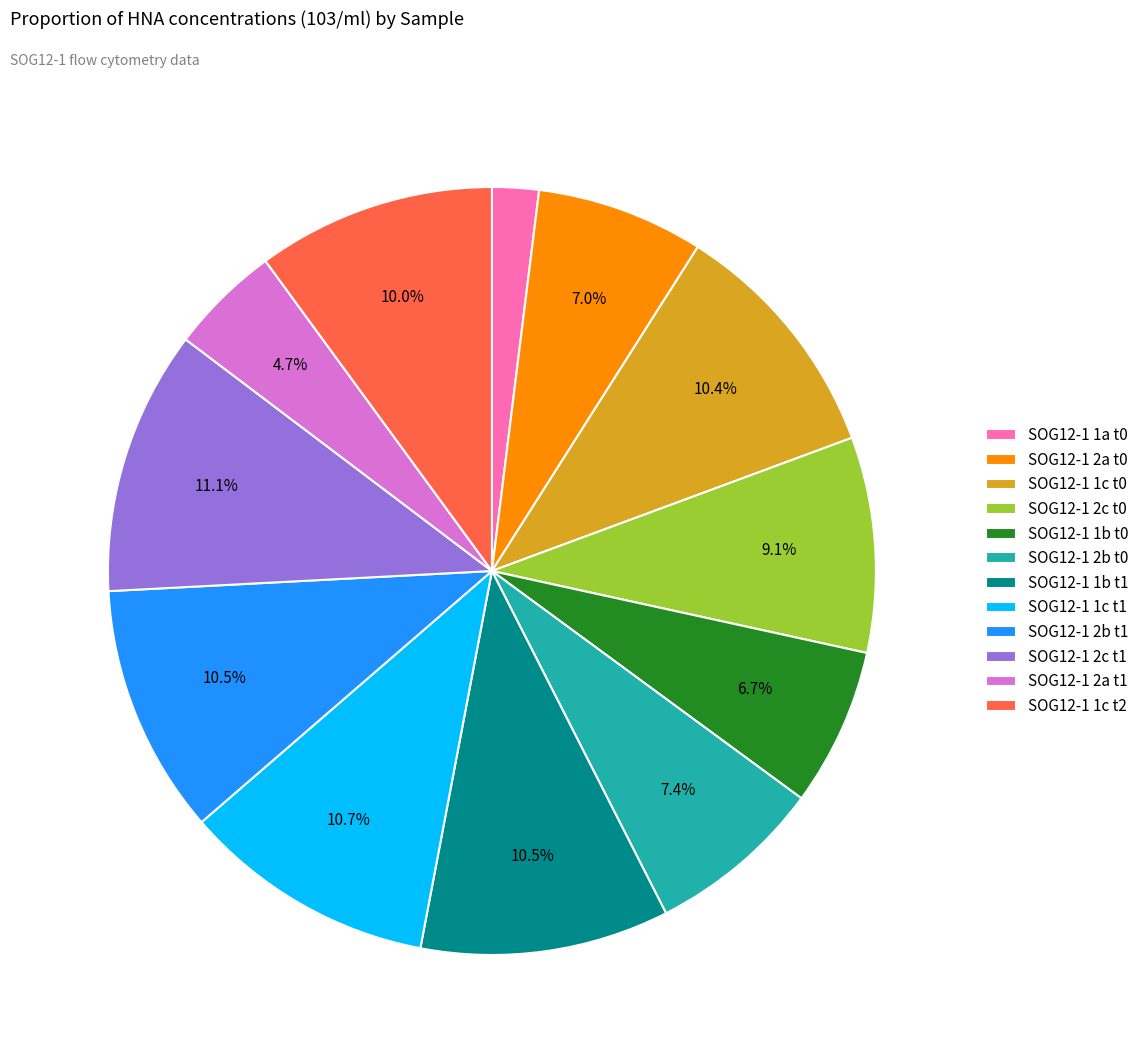

To the nearest percent, what is the average slice percentage?

8%